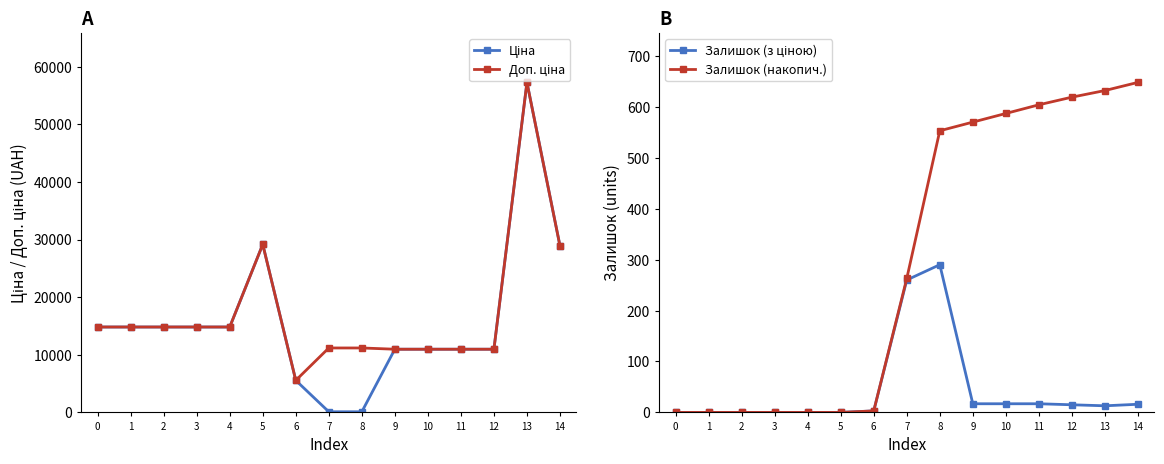

True or false: Ціна has a value of 19400.6 at 11.

False